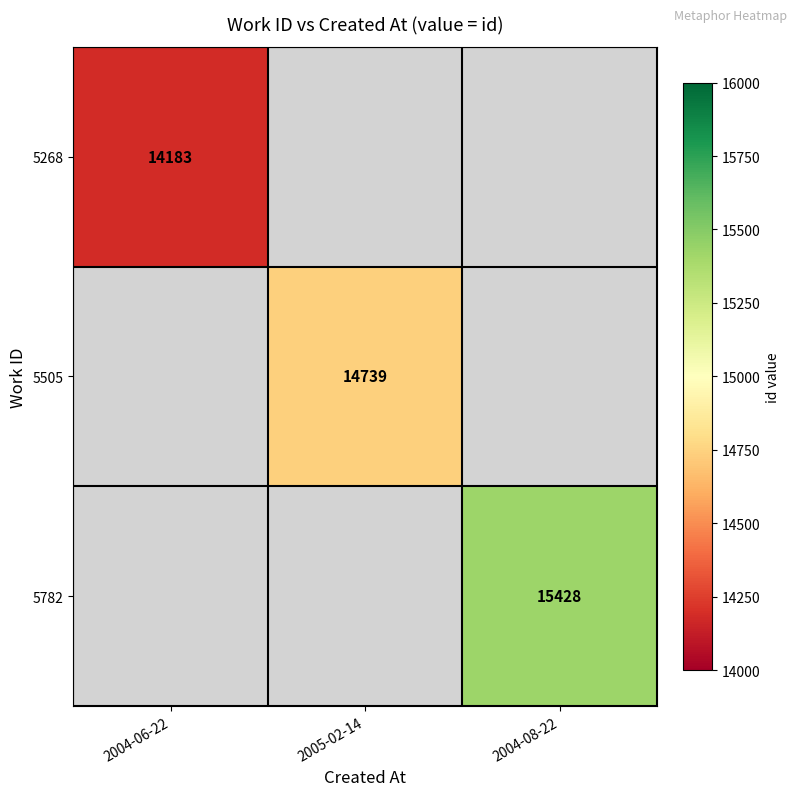

The value of 5505 at 2005-02-14 is 14739. True or false?

True